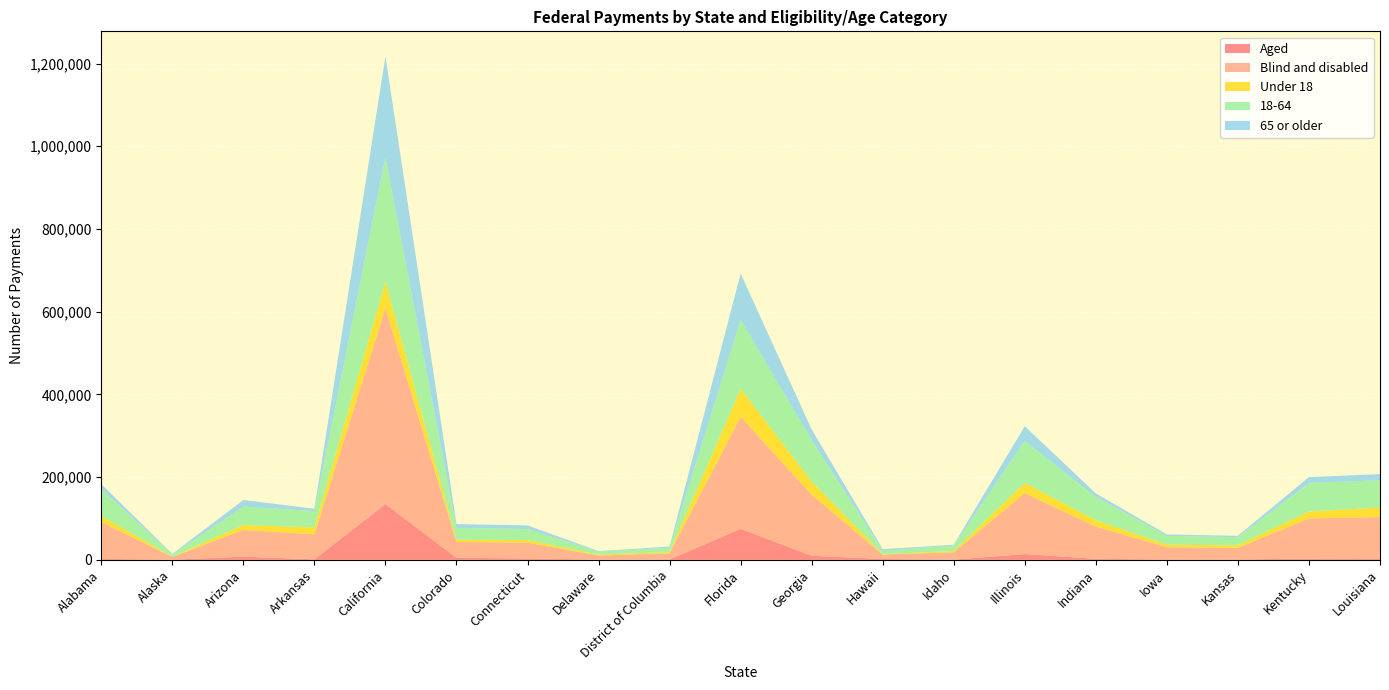

Reading right to left, what are all the values shown in this chart?

Aged: 3545	3045	1159	1155	2452	13950	638	2147	9972	74975	1019	587	3404	5018	134877	1320	7730	627	2366
Blind and disabled: 100083	96964	27920	29557	77821	147595	17655	10760	147638	271077	15037	10005	38214	38232	473602	60465	64584	6575	89283
Under 18: 22836	17089	6093	5834	15432	24549	3046	841	31868	67773	2602	2126	6174	5518	64311	16799	11665	761	14612
18-64: 66212	68902	19673	21460	56731	101728	13201	8006	100517	166381	10367	7004	26758	28454	299954	39315	45085	4978	65293
65 or older: 14580	14019	3313	3418	8110	35268	2047	4059	25225	111898	3087	1462	8686	9279	244213	5671	15564	1463	11743